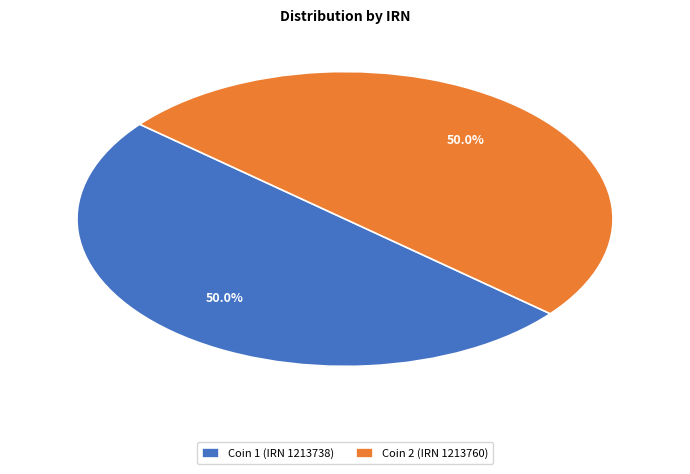

How many slices are in this pie chart?

2